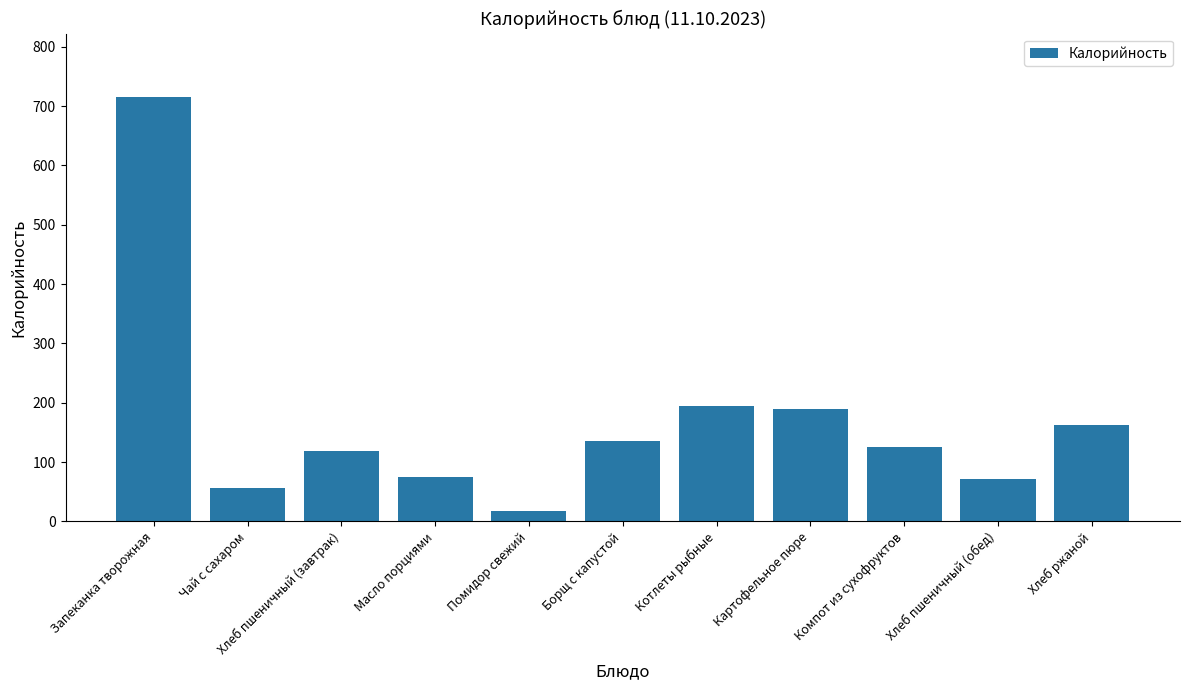

Approximately how many times larger is the value at Картофельное пюре compared to Котлеты рыбные?

1.0